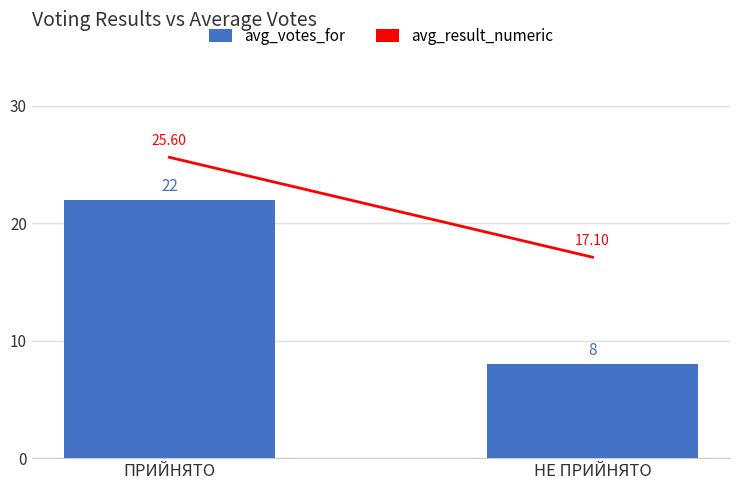

Does the chart contain any negative values?

No